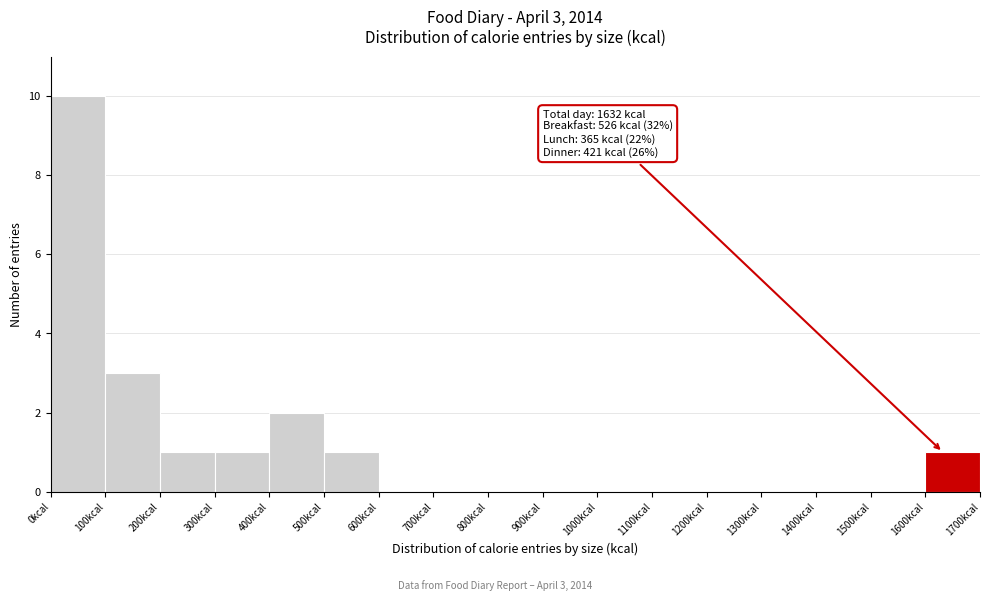

Which range on the x-axis has the tallest bar?

0 to 100